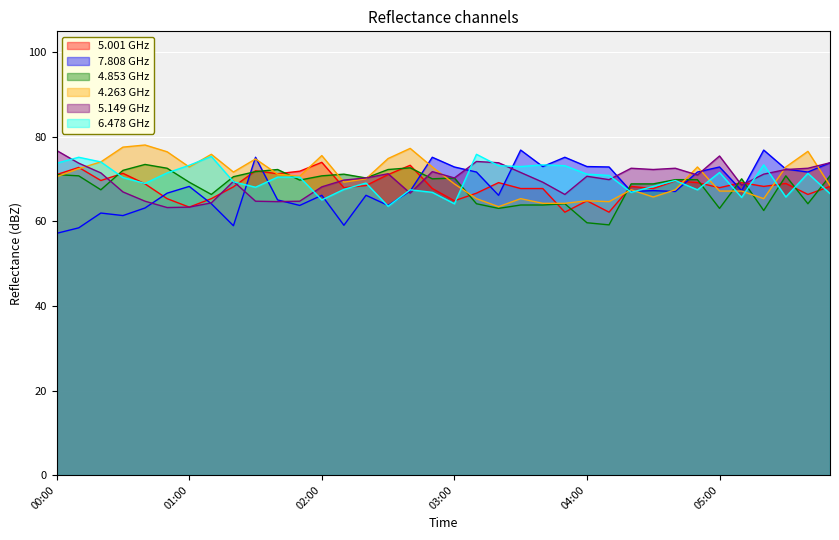

True or false:   4.263 has more than 0 interior local peaks.

True